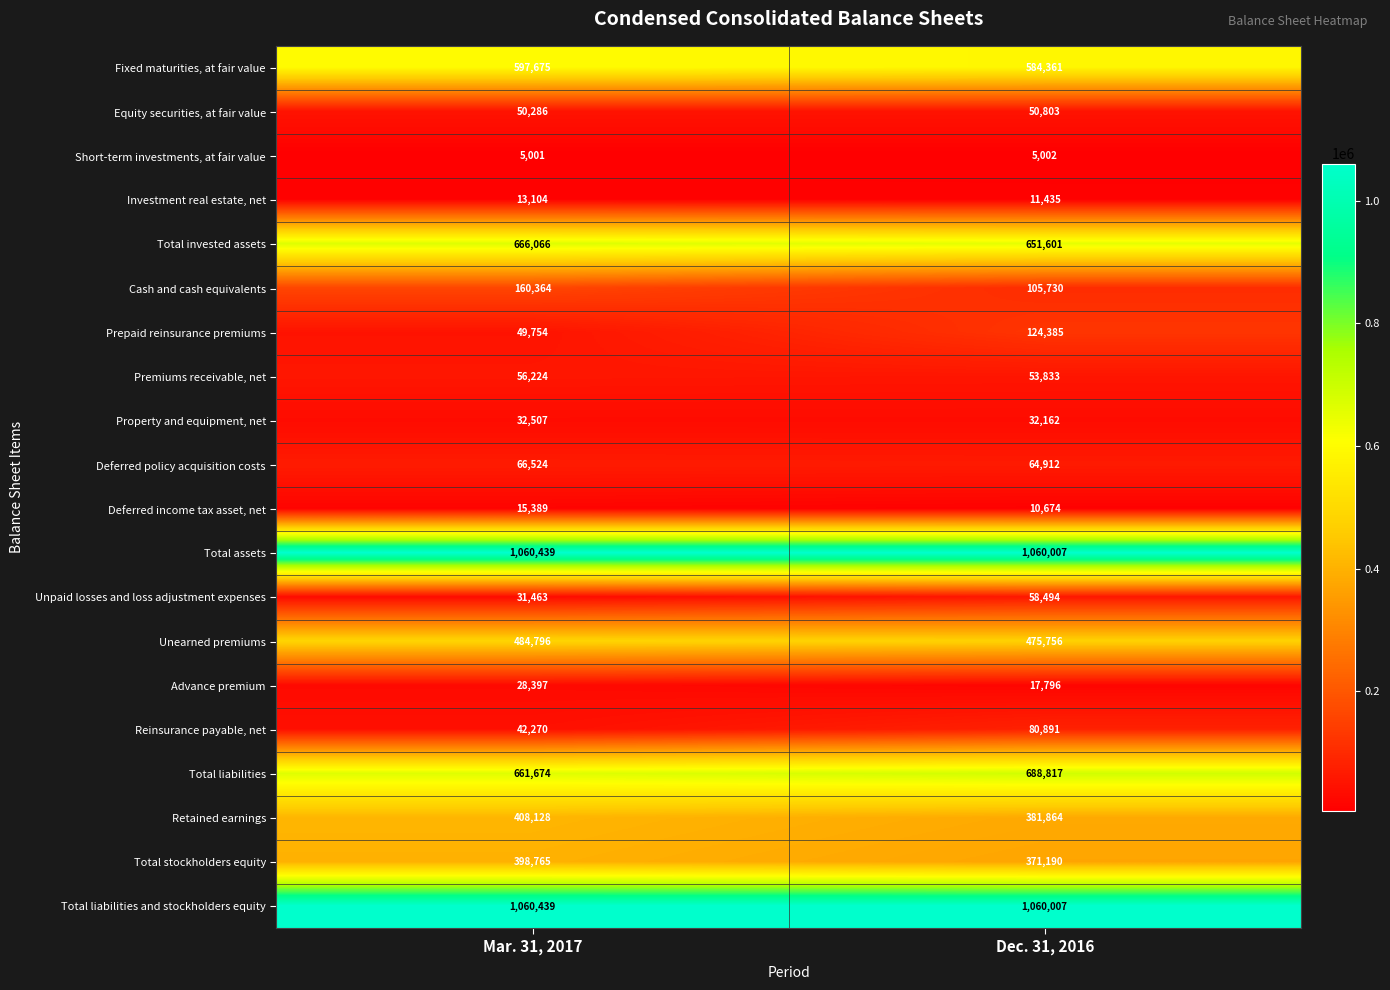

Read the Unearned premiums value at Mar. 31, 2017, to the nearest 10.

484800